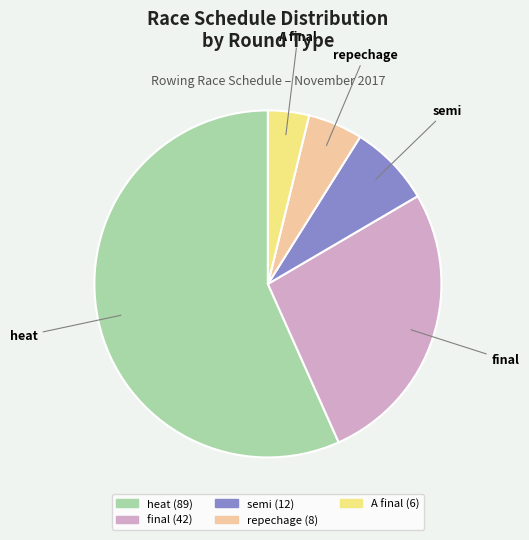

Which slice is the largest?

heat